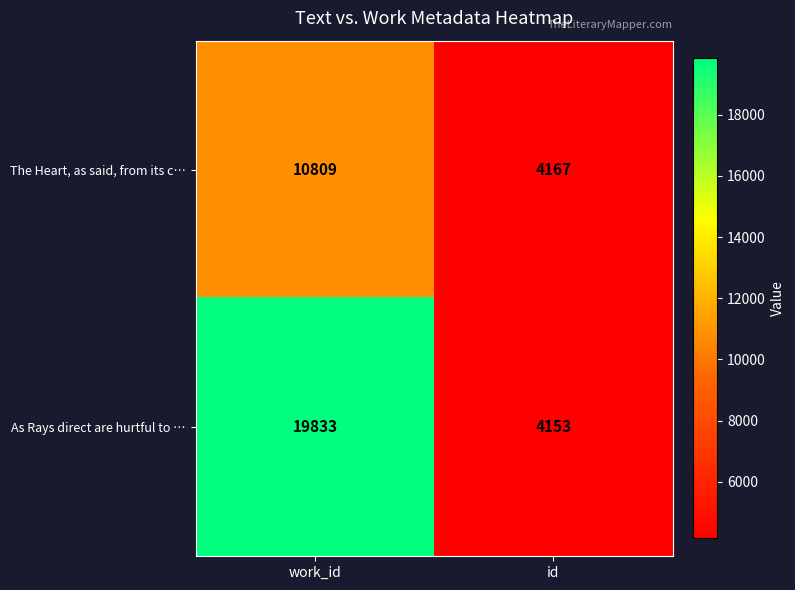

Which category has the lowest value across all series?

id